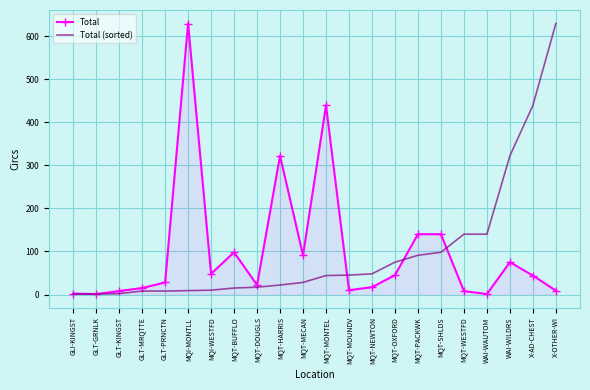

What is the maximum value shown in the chart?

629